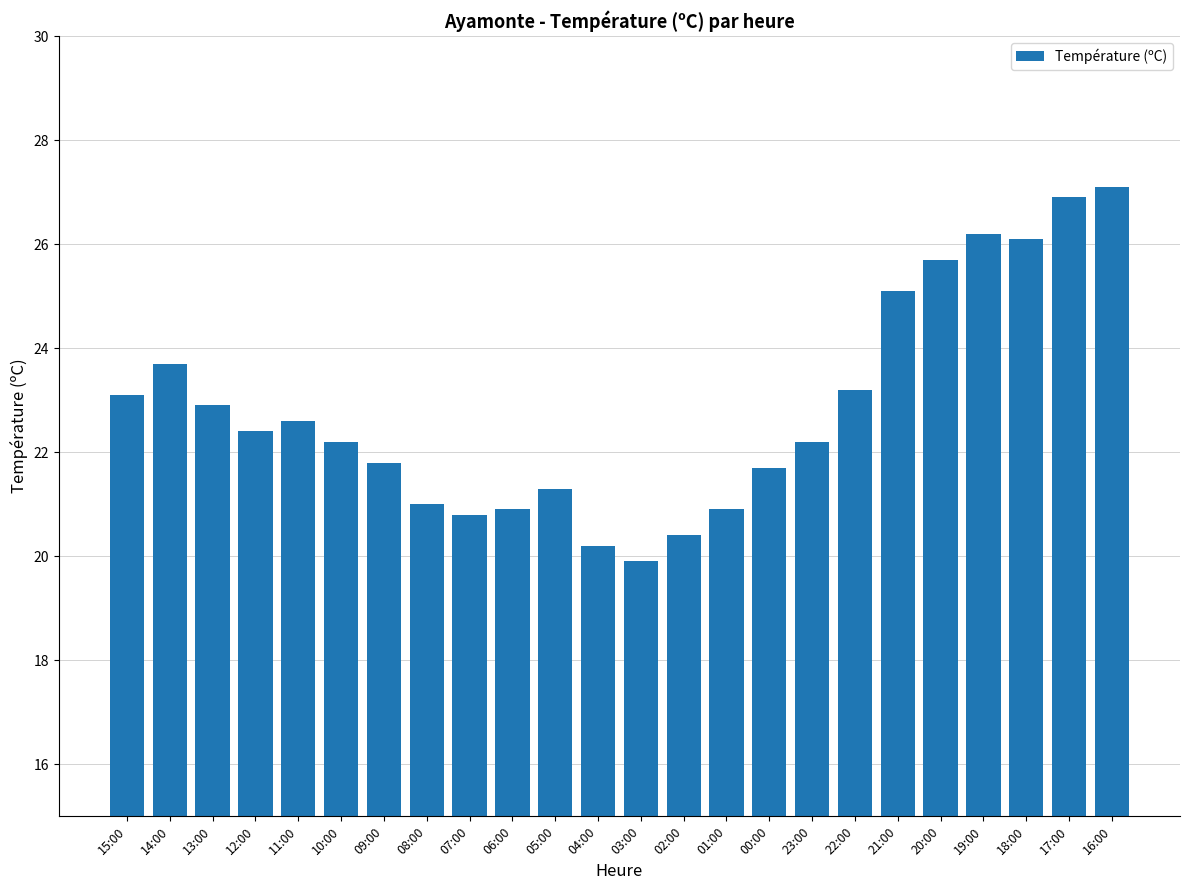

What position from the left is 00:00?

16